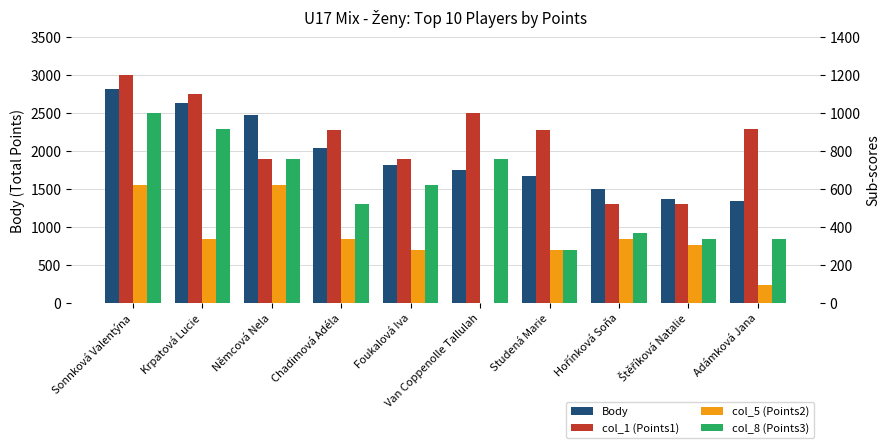

True or false: col_8 (Points3) has a value of 466 at Adámková Jana.

False